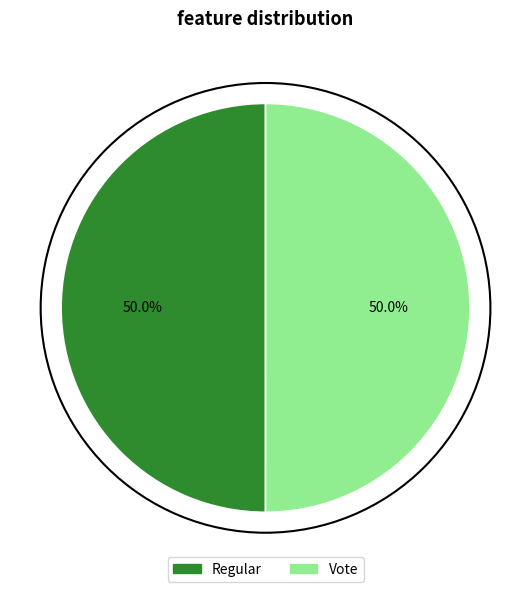

What is the ratio of the value at Vote to the value at Regular?

1.0